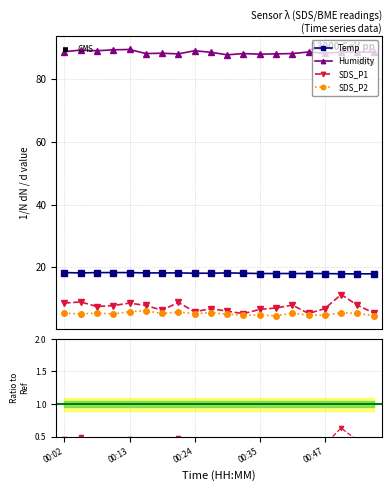

Reading left to right, list all the values displayed in this chart.

Temp: 00:02=18.3	00:05=18.2	00:08=18.3	00:11=18.3	00:13=18.3	00:16=18.2	00:19=18.2	00:22=18.2	00:24=18.1	00:27=18.1	00:30=18.2	00:33=18.1	00:35=18.0	00:38=18.0	00:41=18.0	00:44=18.0	00:47=18.0	00:49=17.9	00:52=17.9	00:55=17.9
Humidity: 00:02=88.8	00:05=89.3	00:08=89.1	00:11=89.4	00:13=89.5	00:16=88.2	00:19=88.3	00:22=88.1	00:24=89.1	00:27=88.6	00:30=87.8	00:33=88.2	00:35=88.0	00:38=88.1	00:41=88.2	00:44=88.7	00:47=88.3	00:49=88.7	00:52=88.7	00:55=88.6
SDS_P1: 00:02=8.6	00:05=8.9	00:08=7.5	00:11=7.8	00:13=8.6	00:16=7.8	00:19=6.3	00:22=8.8	00:24=5.8	00:27=6.8	00:30=6.0	00:33=5.2	00:35=6.5	00:38=7.0	00:41=7.9	00:44=5.2	00:47=6.8	00:49=11.3	00:52=7.9	00:55=5.4
SDS_P2: 00:02=5.3	00:05=5.1	00:08=5.4	00:11=5.1	00:13=5.8	00:16=6.1	00:19=5.2	00:22=5.7	00:24=5.2	00:27=5.5	00:30=5.0	00:33=4.7	00:35=4.7	00:38=4.5	00:41=5.3	00:44=4.8	00:47=4.7	00:49=5.5	00:52=5.3	00:55=4.5